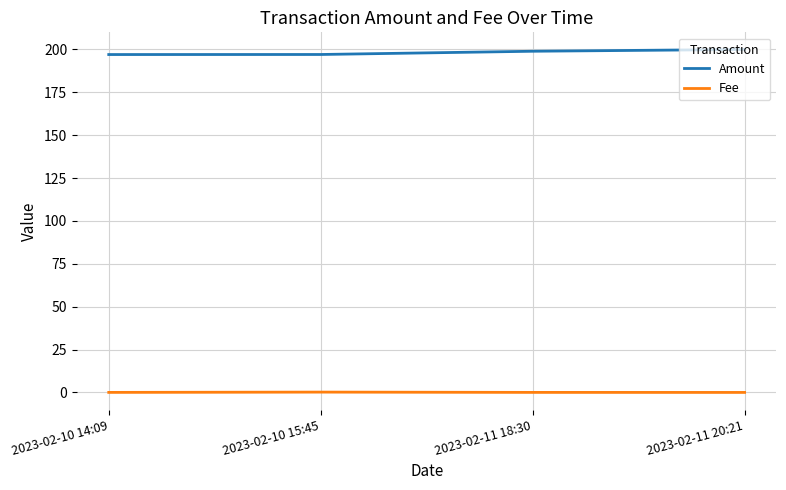

The value of Amount at 2023-02-10 15:45 is 197.1. True or false?

True